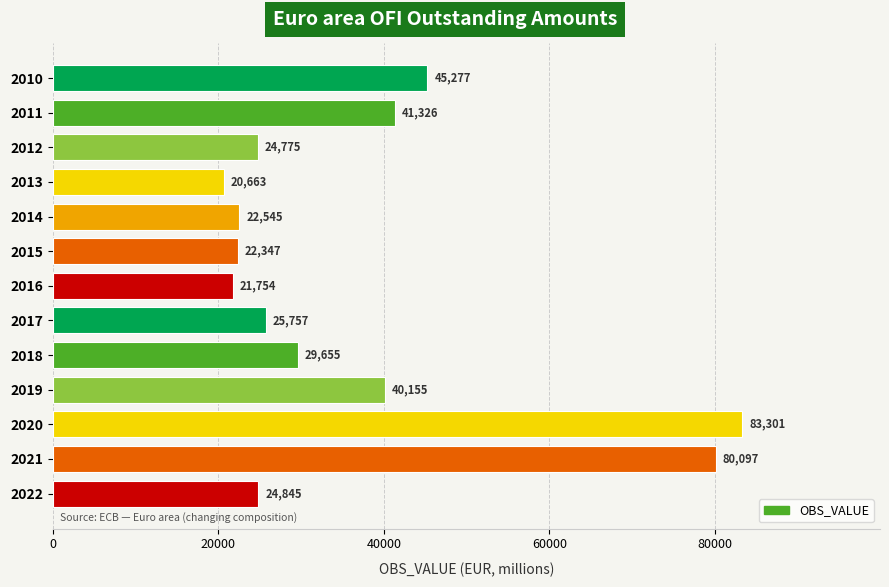

What is the average value?

37115.1